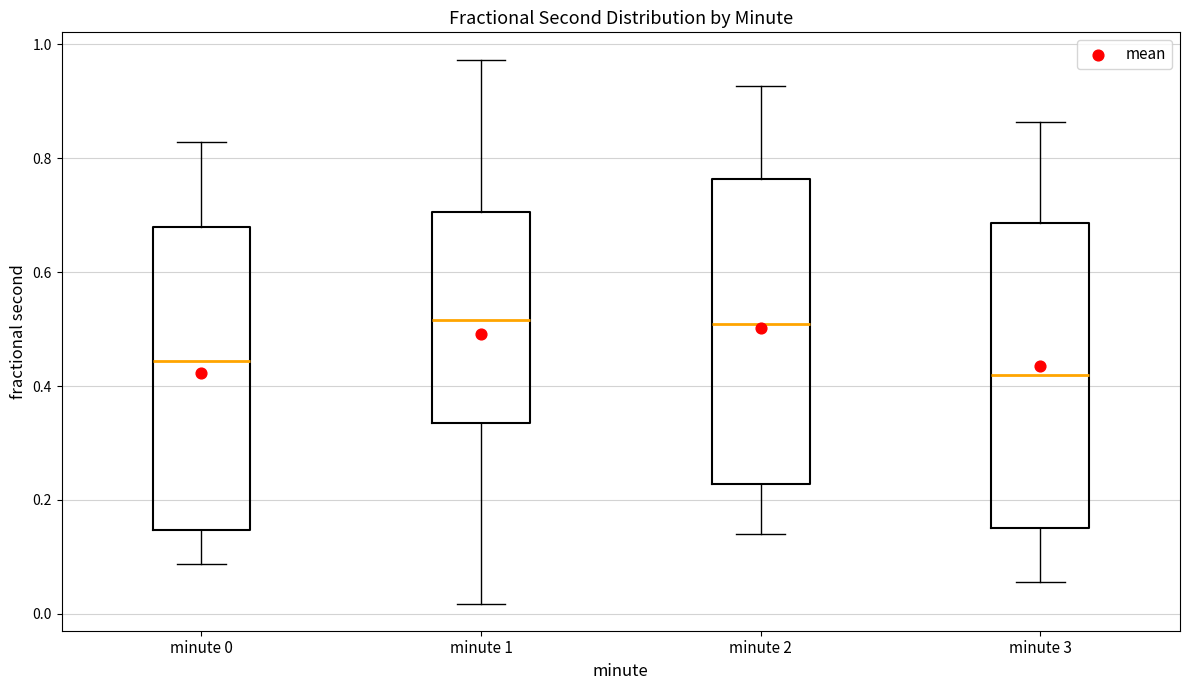

Reading left to right, read every box against the y-axis: the position of its median line, the range the box covers, and the ends of its whiskers. The values are not printed on the chart, so give them approximately, as read against the axis.

minute 0: median 0.44, box 0.14 to 0.68, whiskers 0.08 to 0.82
minute 1: median 0.52, box 0.34 to 0.70, whiskers 0.02 to 0.98
minute 2: median 0.50, box 0.22 to 0.76, whiskers 0.14 to 0.92
minute 3: median 0.42, box 0.16 to 0.68, whiskers 0.06 to 0.86